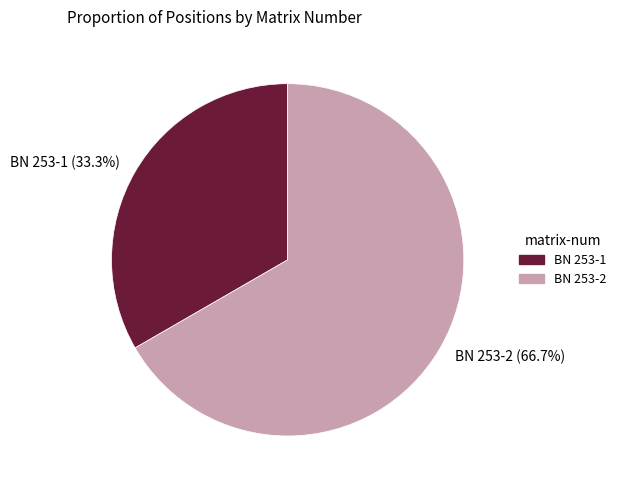

Combined, do BN 253-1 and BN 253-2 account for over 50%?

Yes